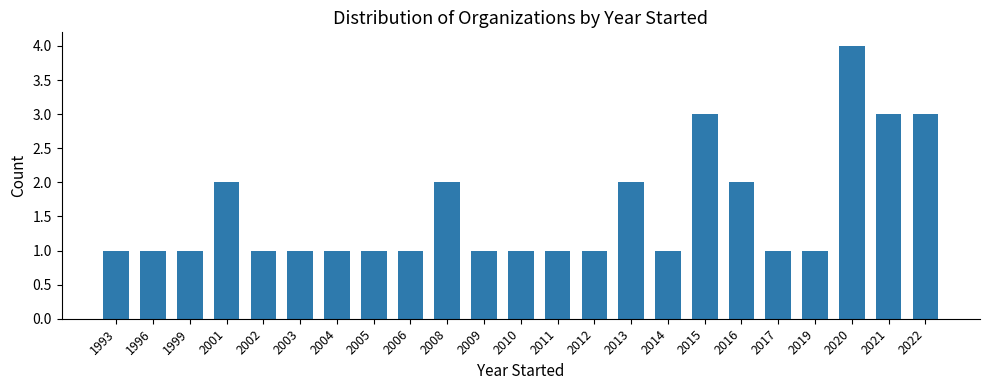

Which category has the highest value across all series?

2020